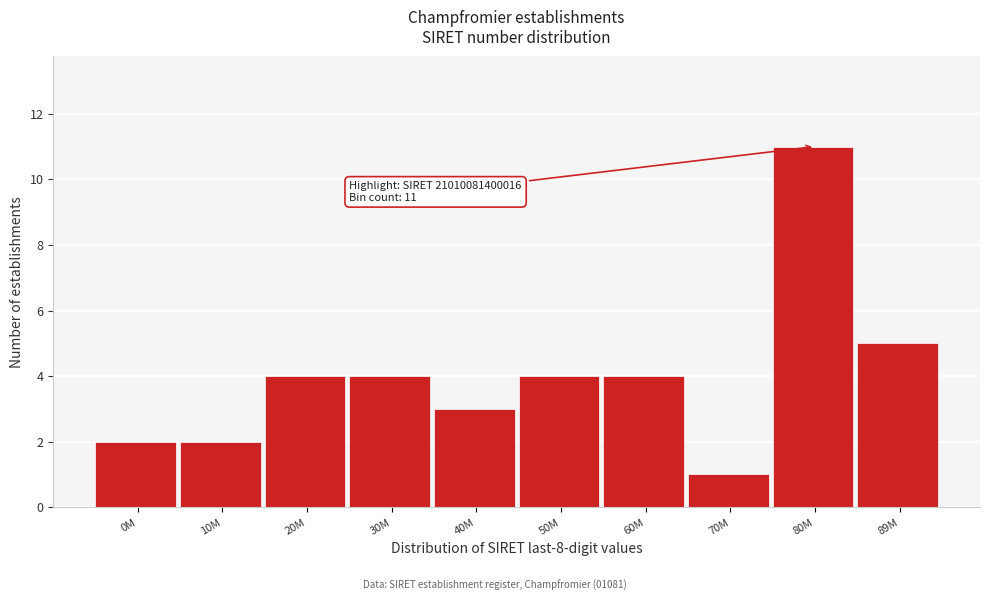

Reading right to left, transcribe all the data shown in this chart.

5	11	1	4	4	3	4	4	2	2